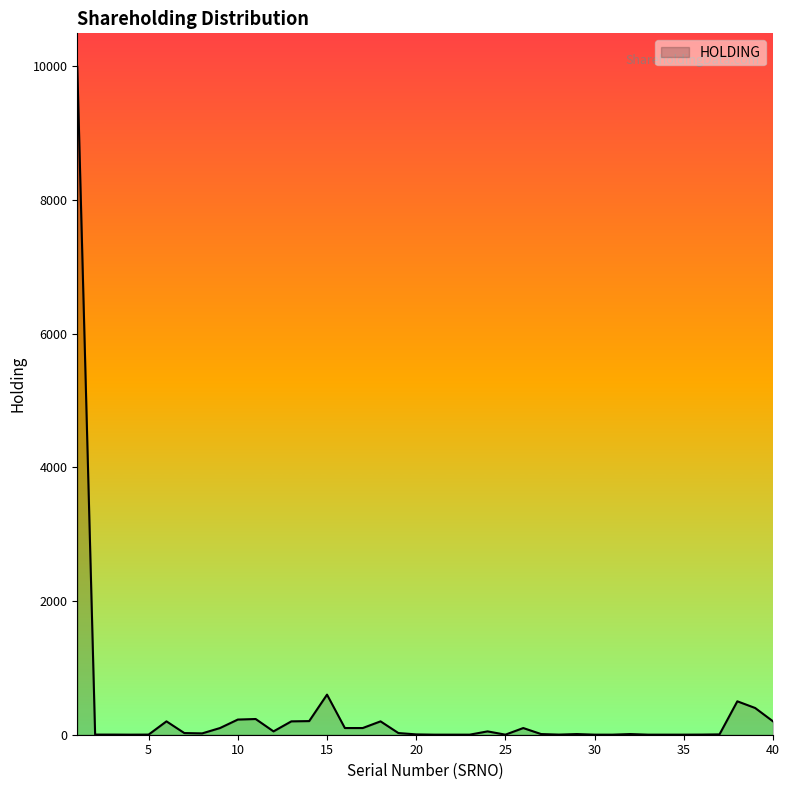

What is the greatest value displayed?

9996